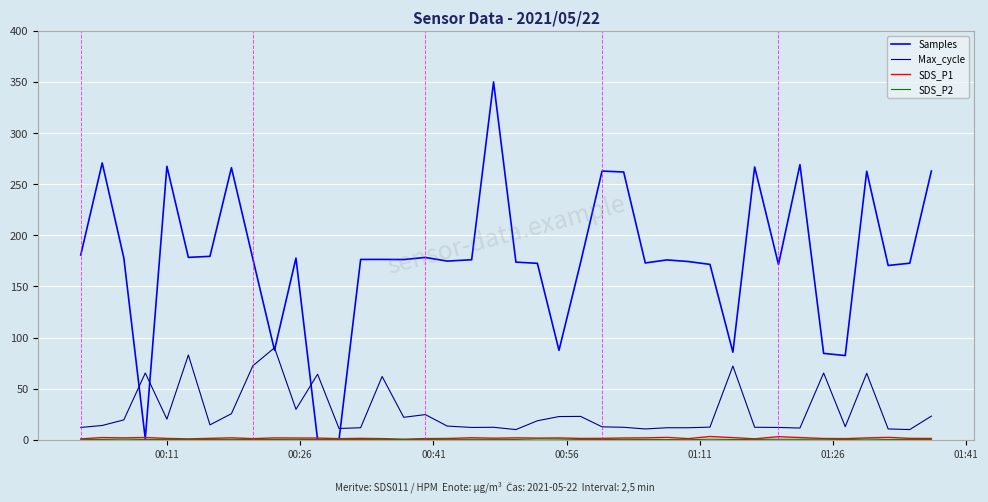

What is the average value of the Max_cycle series?

28.0